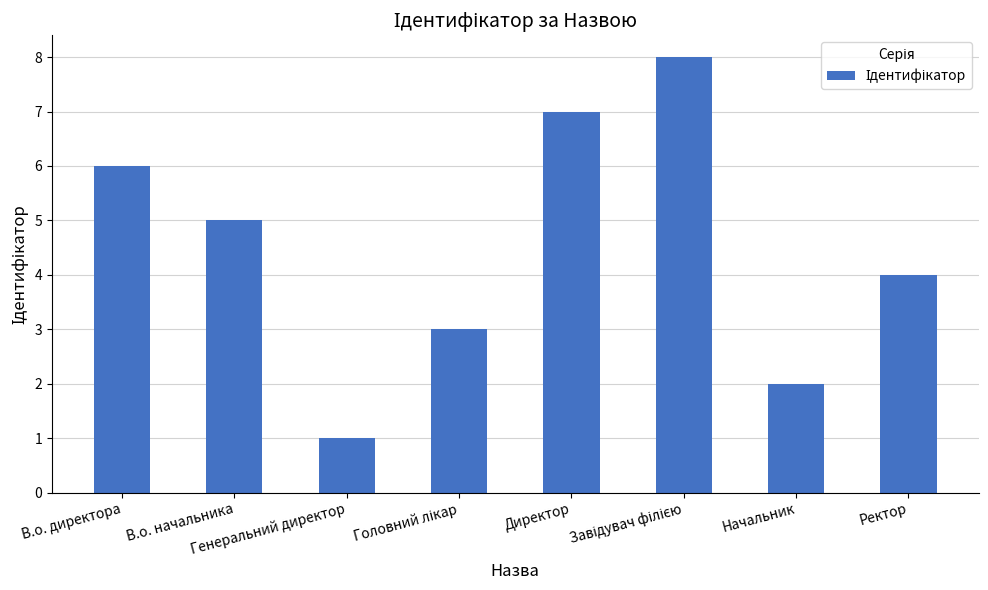

The value at Генеральний директор is 1. True or false?

True